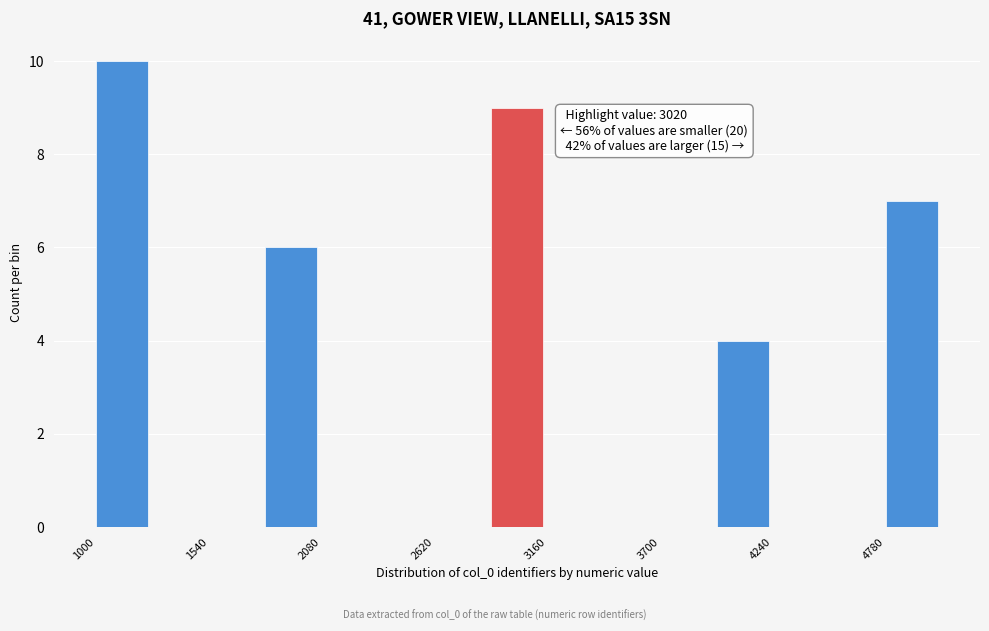

Around what value on the x-axis is the tallest bar? Give the approximate position of its centre, as read against the axis.

1100